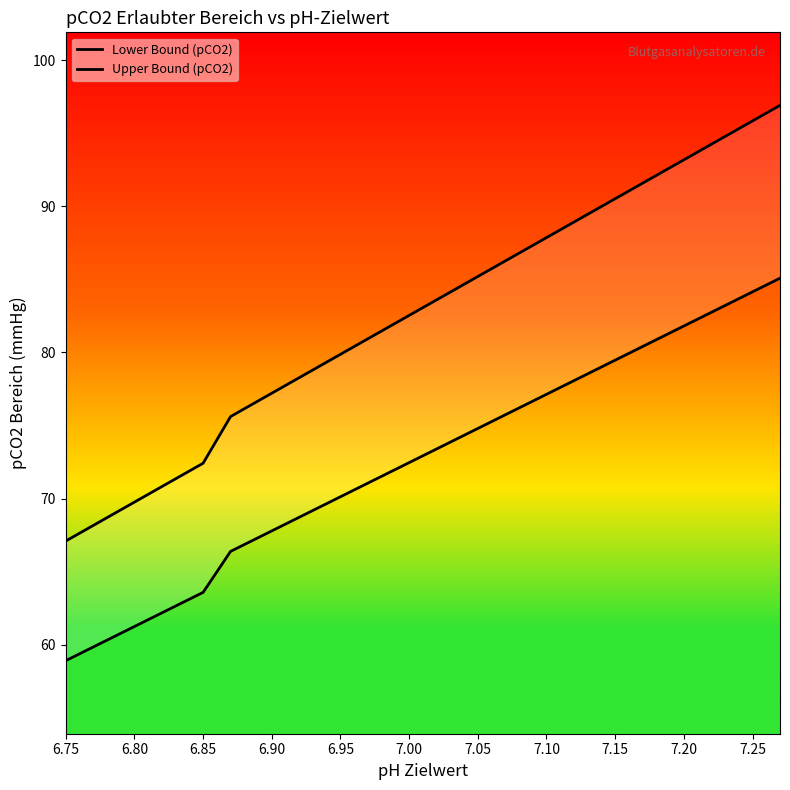

True or false: Lower Bound (pCO2) has a value of 116.4 at 19.

False